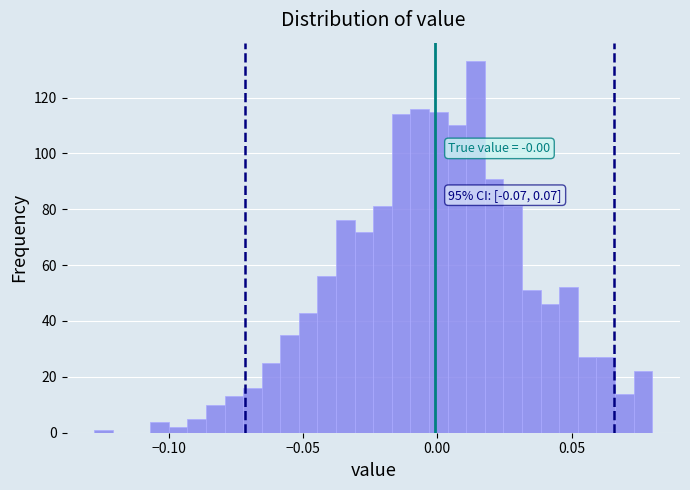

Read against the x-axis, roughly where is the centre of the tallest bar?

0.015